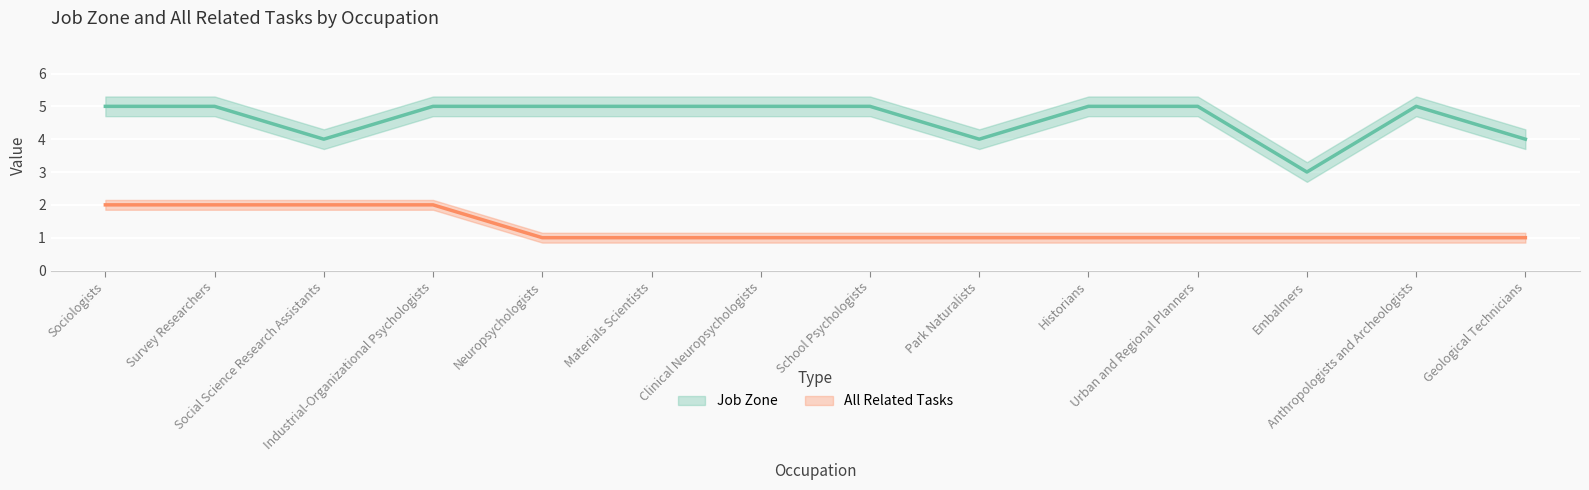

How many interior local peaks does the Job Zone series have?

1